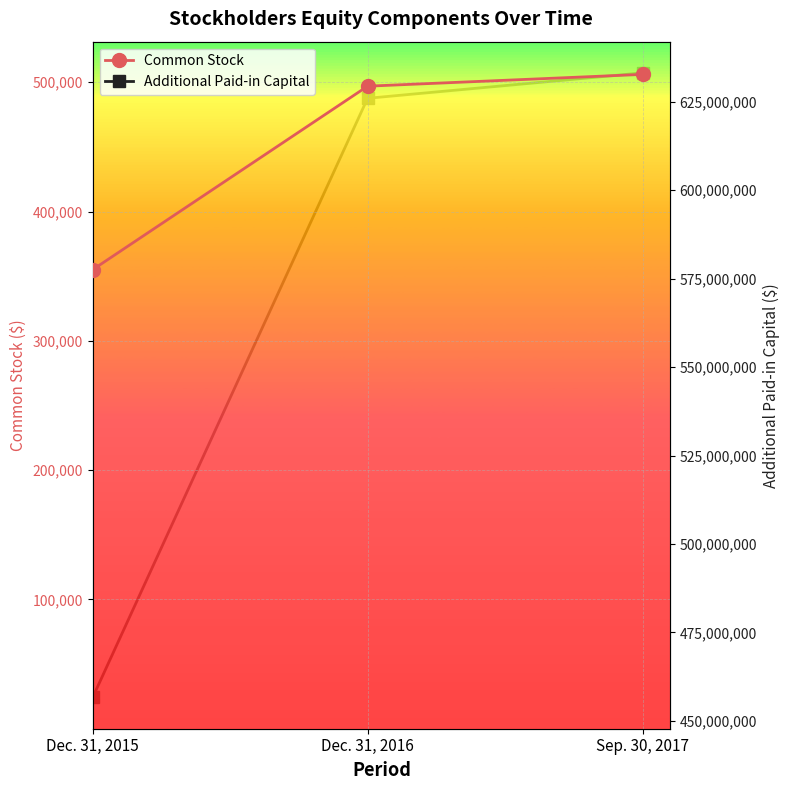

Rank the series at Sep. 30, 2017 from lowest to highest value.

Common Stock, Additional Paid-in Capital